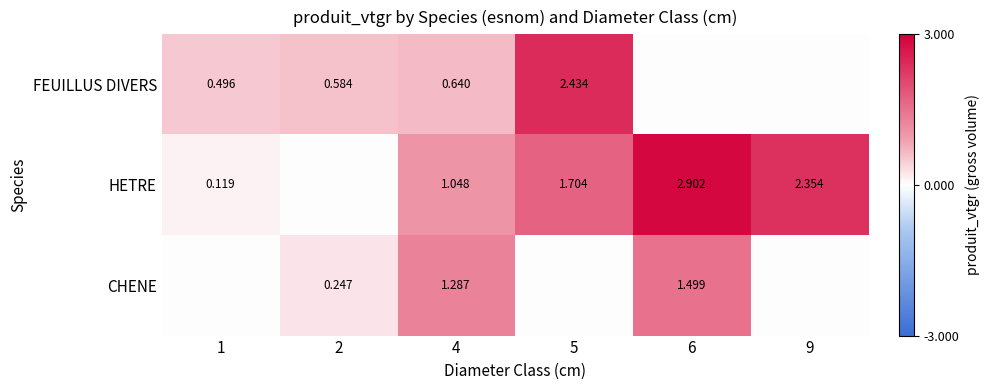

At 4, list the series in order from largest to smallest.

CHENE, HETRE, FEUILLUS DIVERS